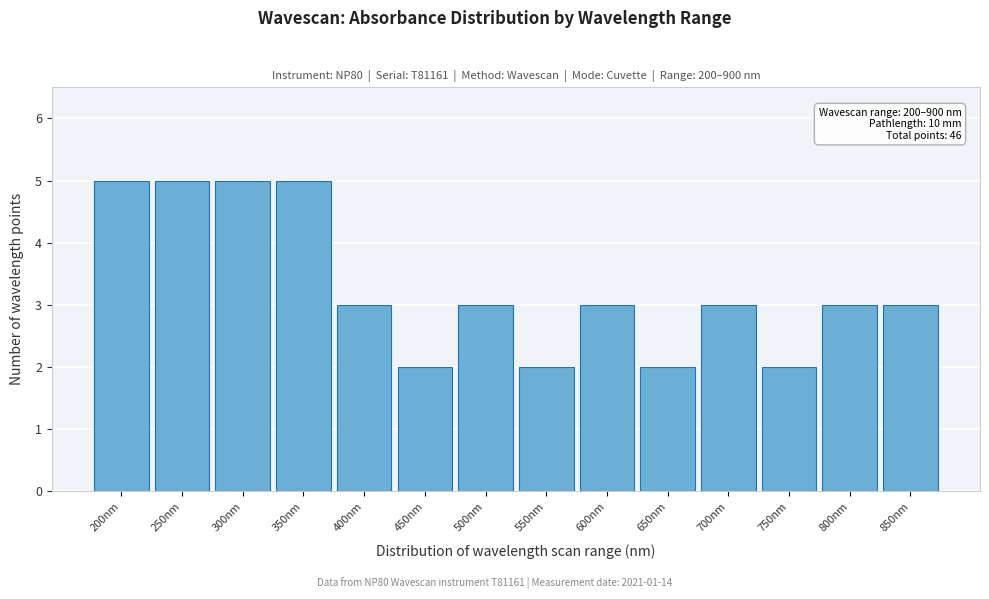

Reading left to right, extract all data points from this chart.

200nm=5	250nm=5	300nm=5	350nm=5	400nm=3	450nm=2	500nm=3	550nm=2	600nm=3	650nm=2	700nm=3	750nm=2	800nm=3	850nm=3